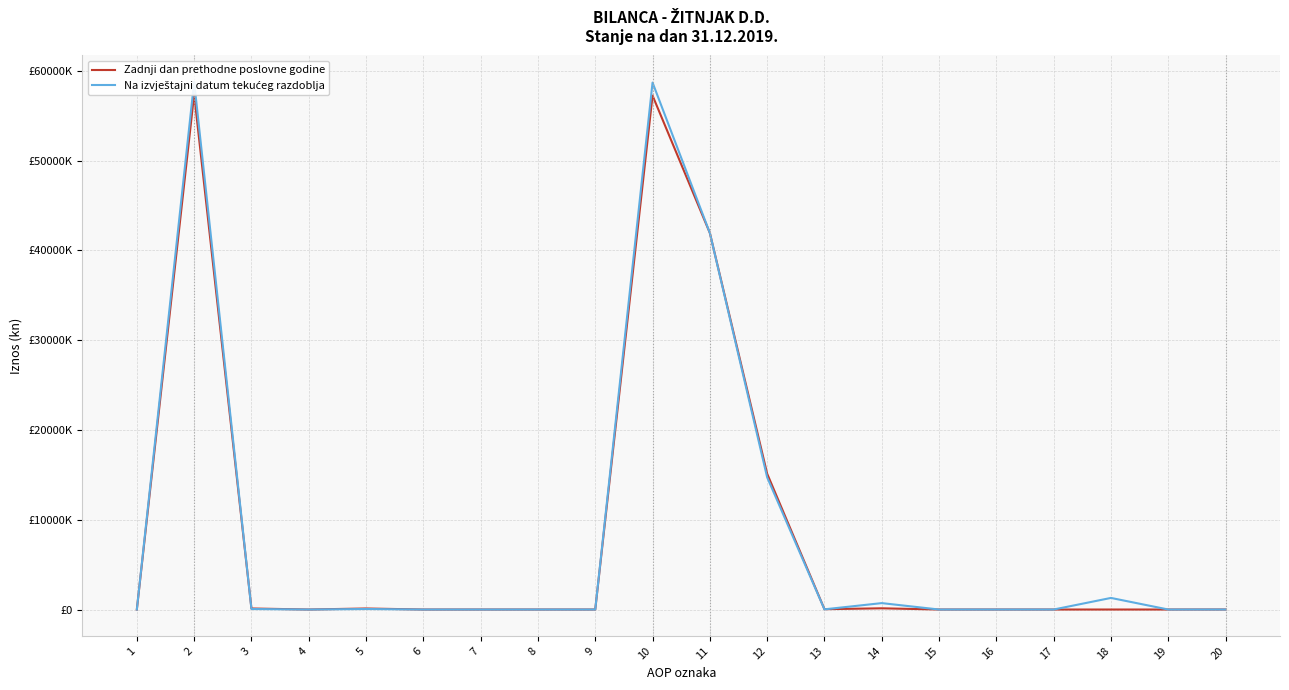

Reading left to right, transcribe all the data shown in this chart.

Zadnji dan prethodne poslovne godine: 1=0	2=57386701	3=115520	4=0	5=115520	6=0	7=0	8=0	9=0	10=57250582	11=41948288	12=15131349	13=36021	14=134924	15=0	16=0	17=0	18=0	19=0	20=3020
Na izvještajni datum tekućeg razdoblja: 1=0	2=58781165	3=57723	4=0	5=57723	6=0	7=0	8=0	9=0	10=58703339	11=41948288	12=14729404	13=20550	14=713913	15=0	16=0	17=0	18=1291184	19=0	20=2416